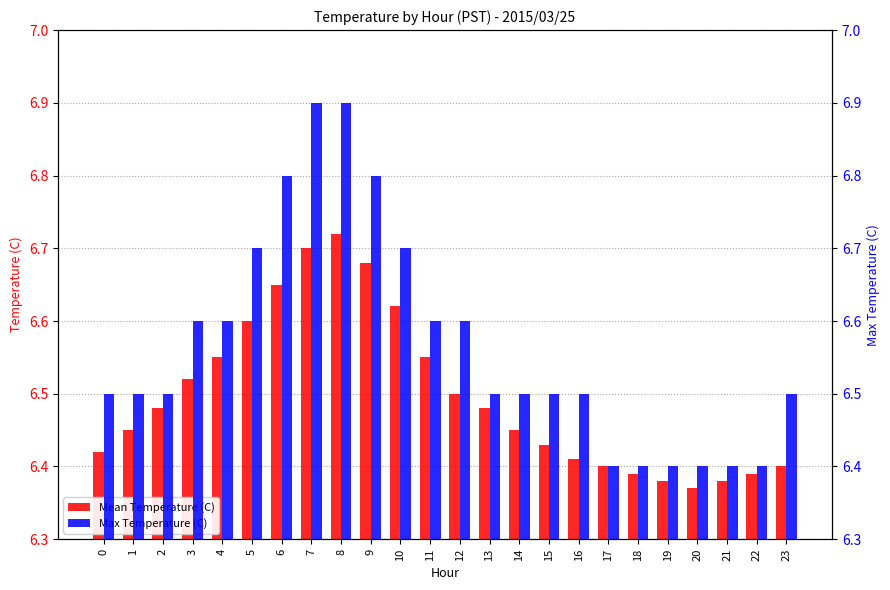

What is the maximum value shown in the chart?

6.9